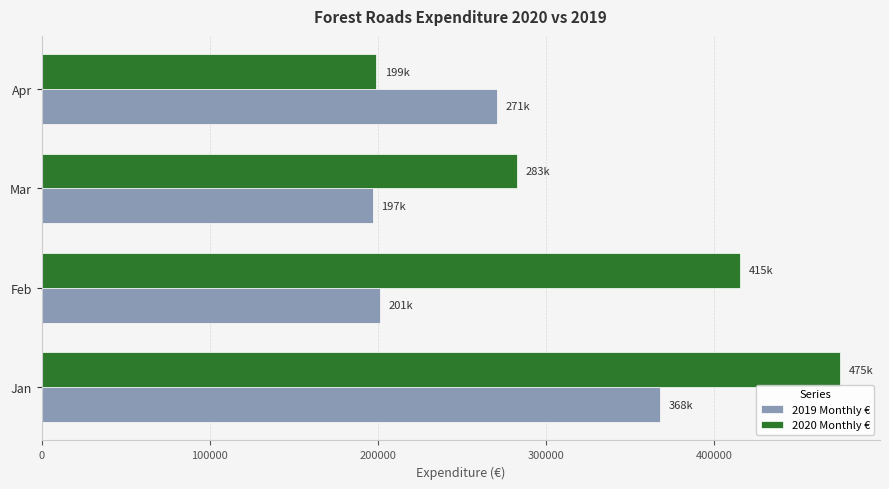

What are all the series names shown in the legend?

2019 Monthly €, 2020 Monthly €